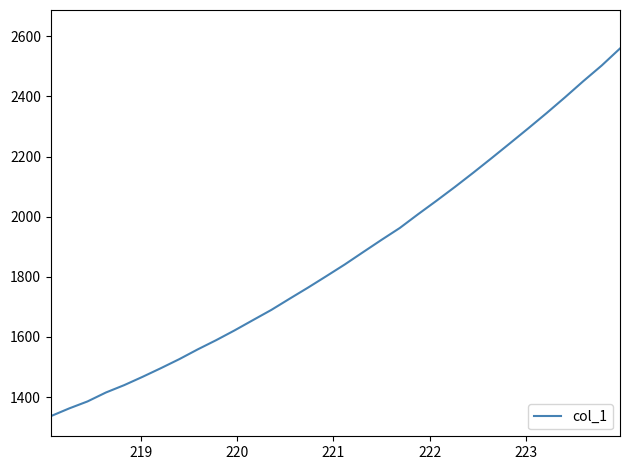

What is the minimum value shown in the chart?

1336.4